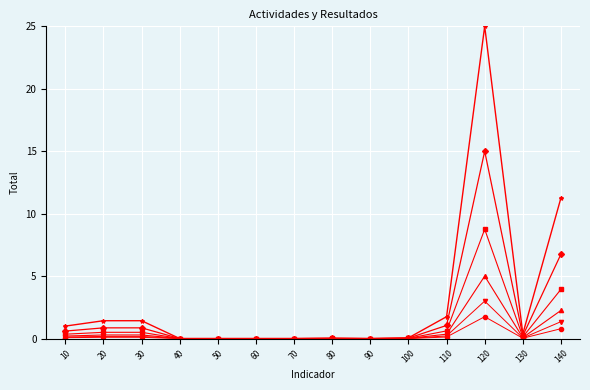

What is the maximum value shown in the chart?

25.0